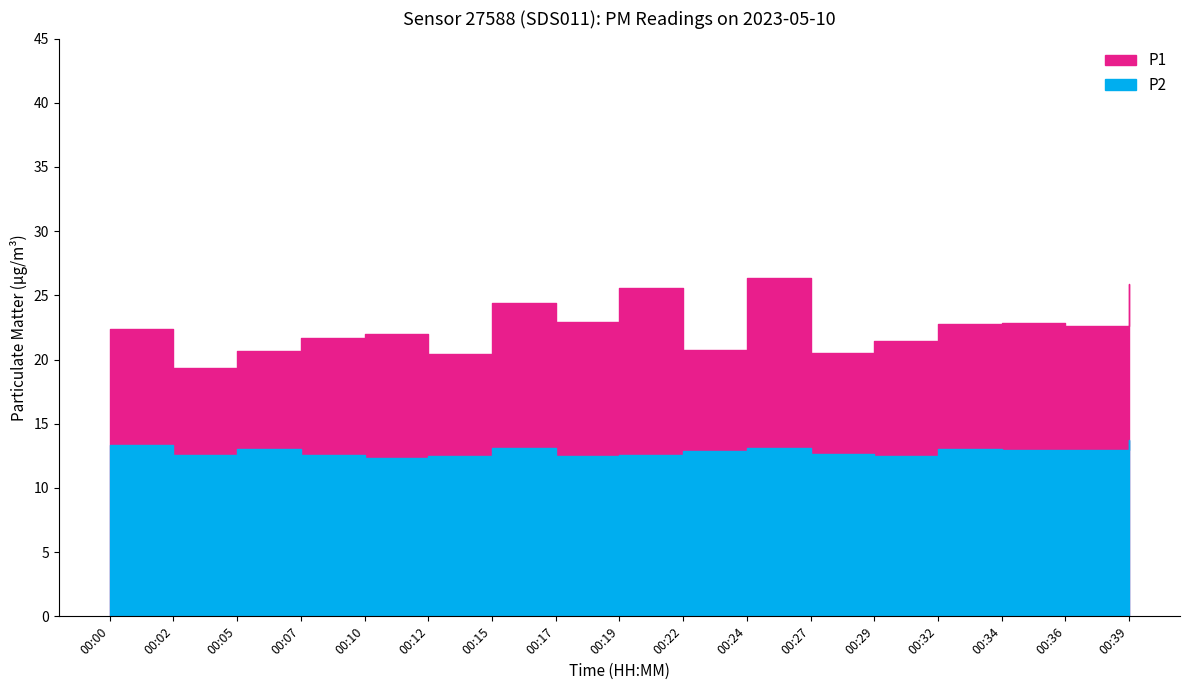

At 00:39, list the series in order from smallest to largest.

P2, P1